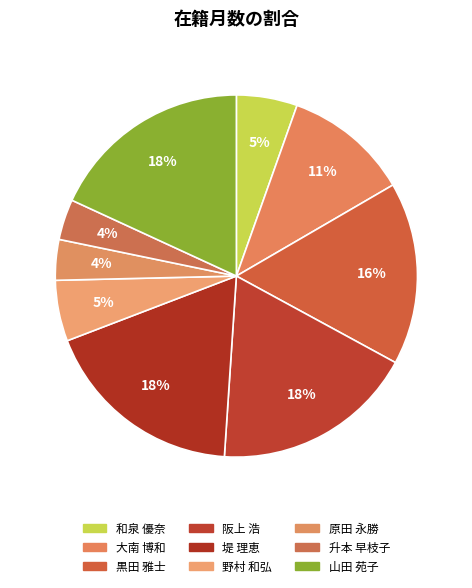

Count the number of slices in the pie.

9